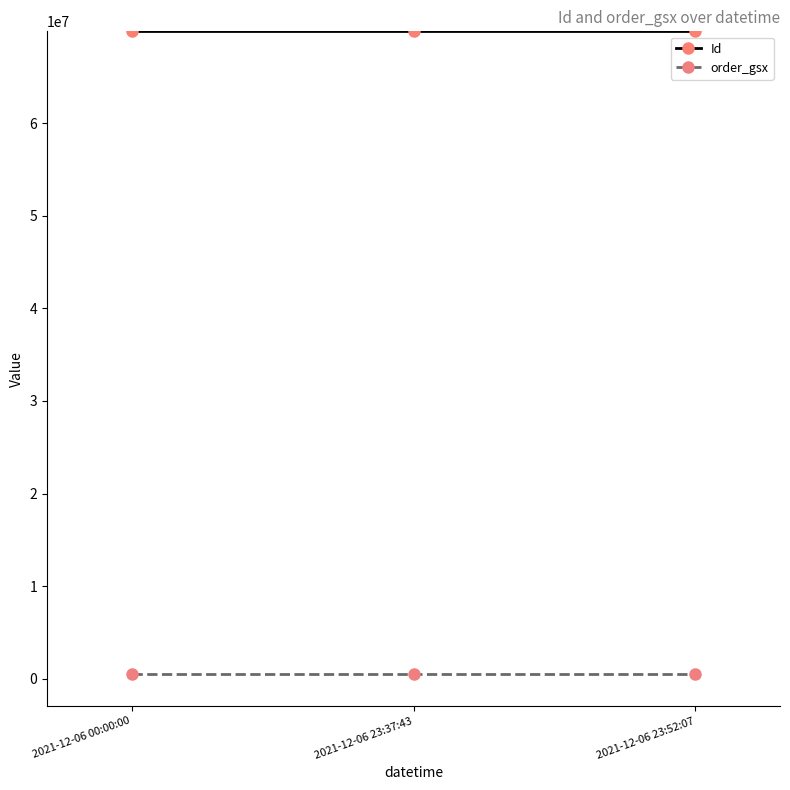

Does the chart display data point markers on the line(s)?

Yes